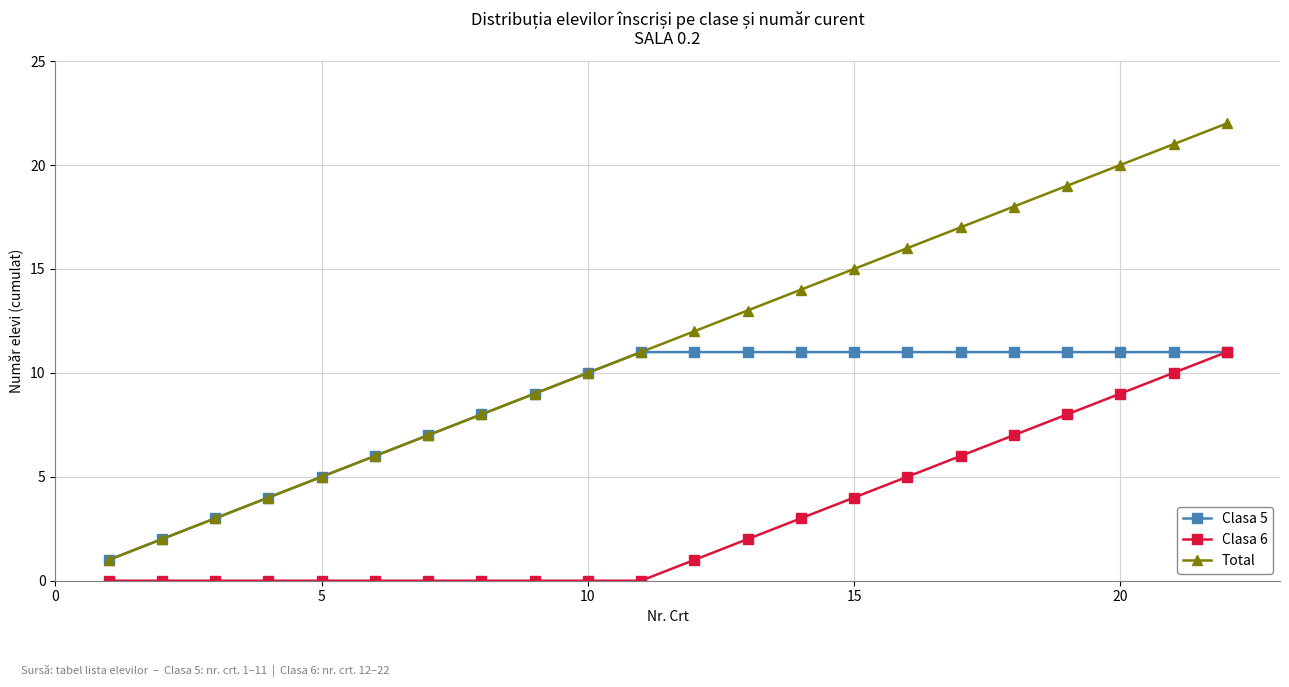

What is the maximum value for Total?

22